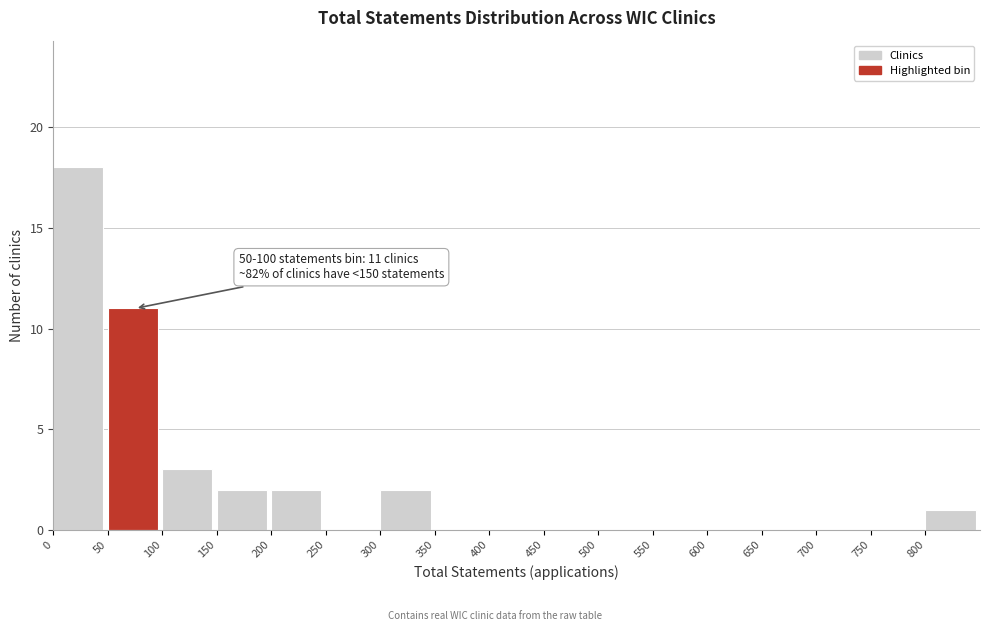

Which range on the x-axis has the tallest bar?

0 to 50